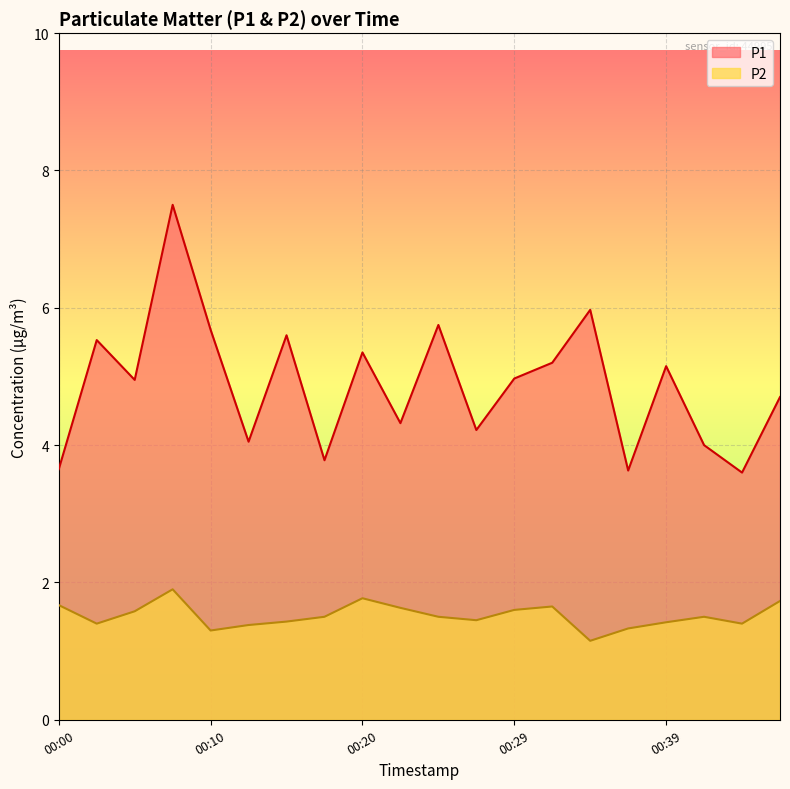

The value of P2 at 00:34 is 1.1. True or false?

True